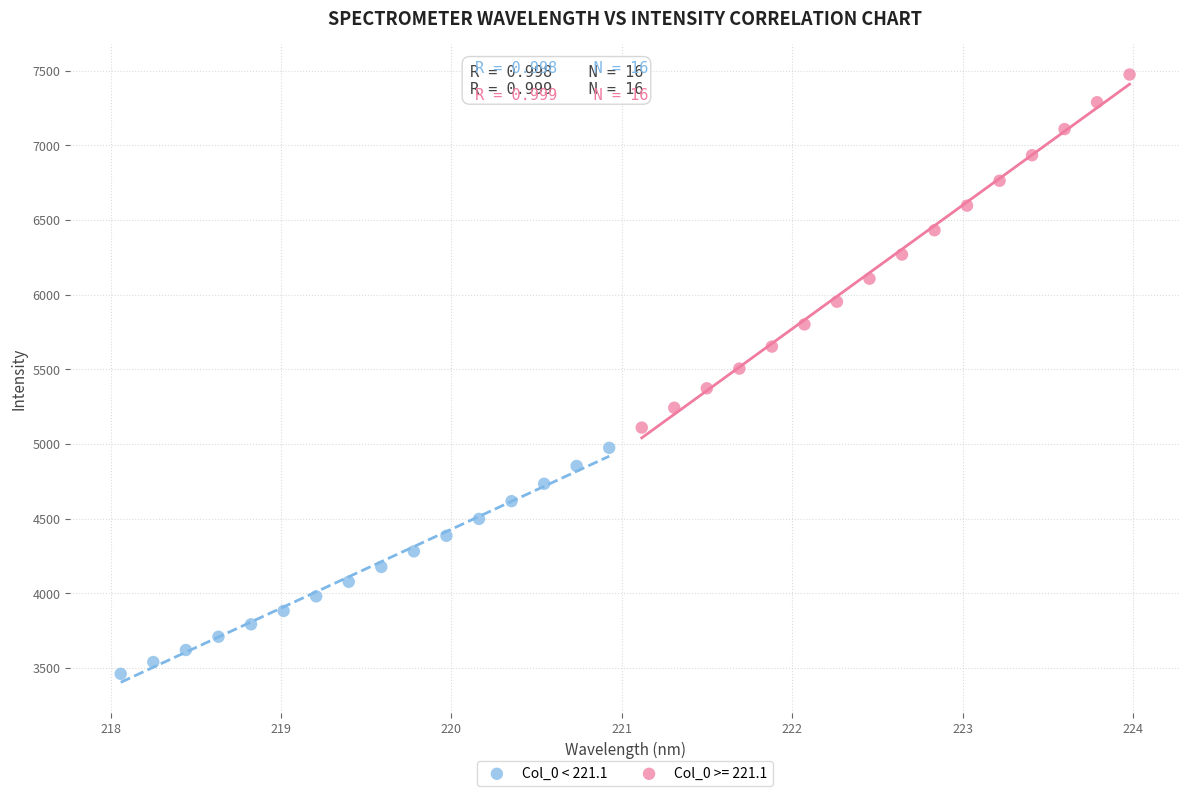

Which series reaches the minimum Y coordinate?

Col_0 < 221.1